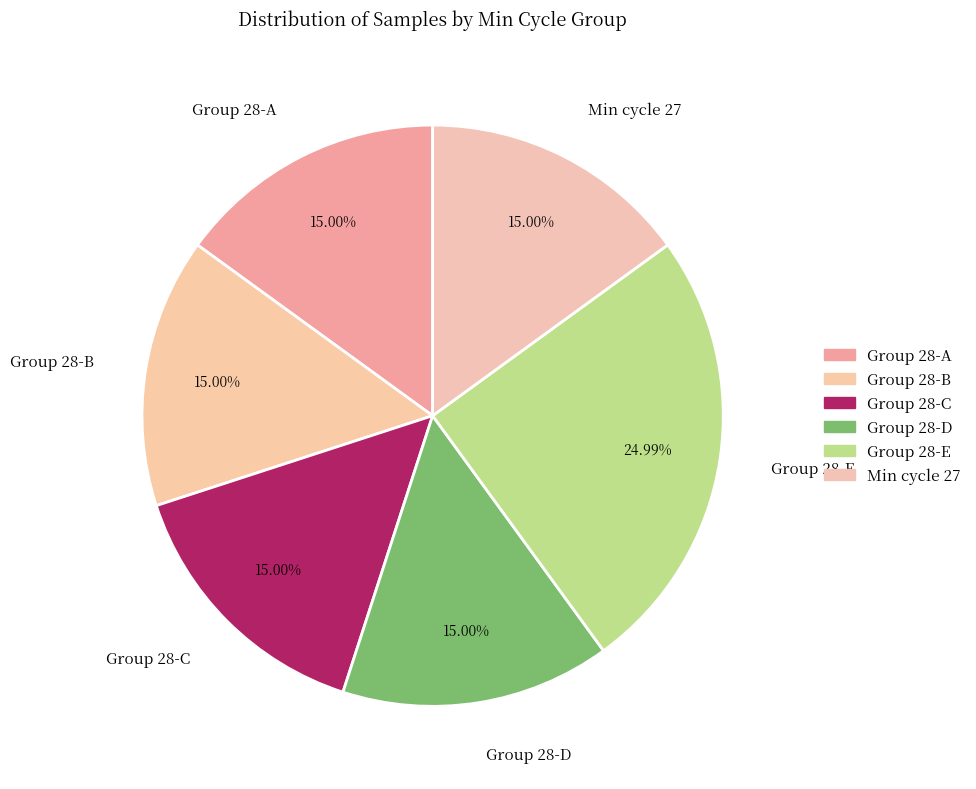

Do Group 28-B and Min cycle 27 together represent more than half of the pie?

No